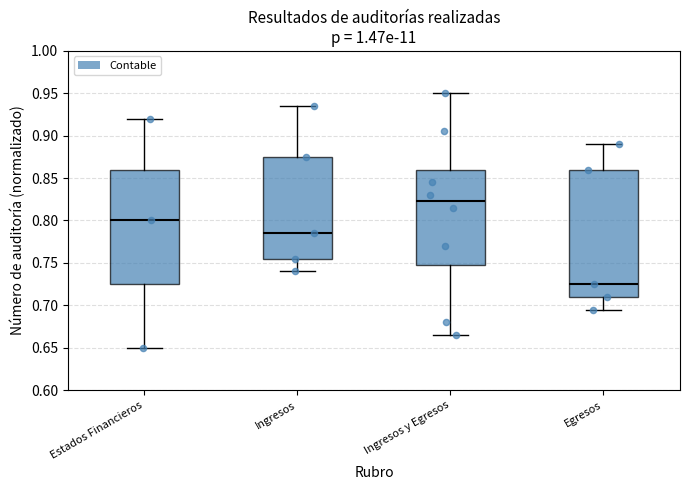

Reading left to right, read every box against the y-axis: the position of its median line, the range the box covers, and the ends of its whiskers. The values are not printed on the chart, so give them approximately, as read against the axis.

Estados Financieros: median 0.800, box 0.725 to 0.860, whiskers 0.650 to 0.920
Ingresos: median 0.785, box 0.755 to 0.875, whiskers 0.740 to 0.935
Ingresos y Egresos: median 0.825, box 0.750 to 0.860, whiskers 0.665 to 0.950
Egresos: median 0.725, box 0.710 to 0.860, whiskers 0.695 to 0.890